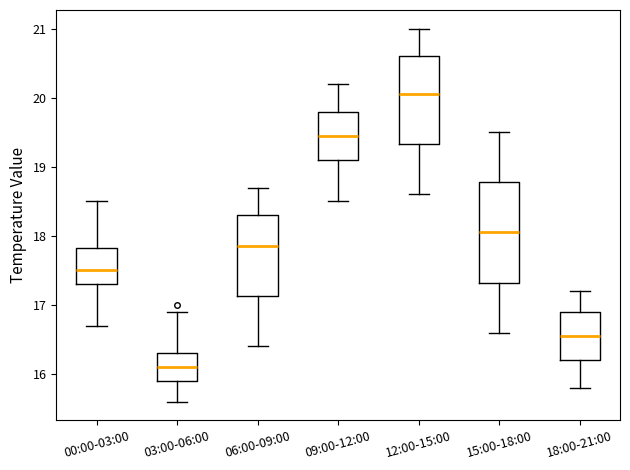

Which box has the lowest median line?

03:00-06:00